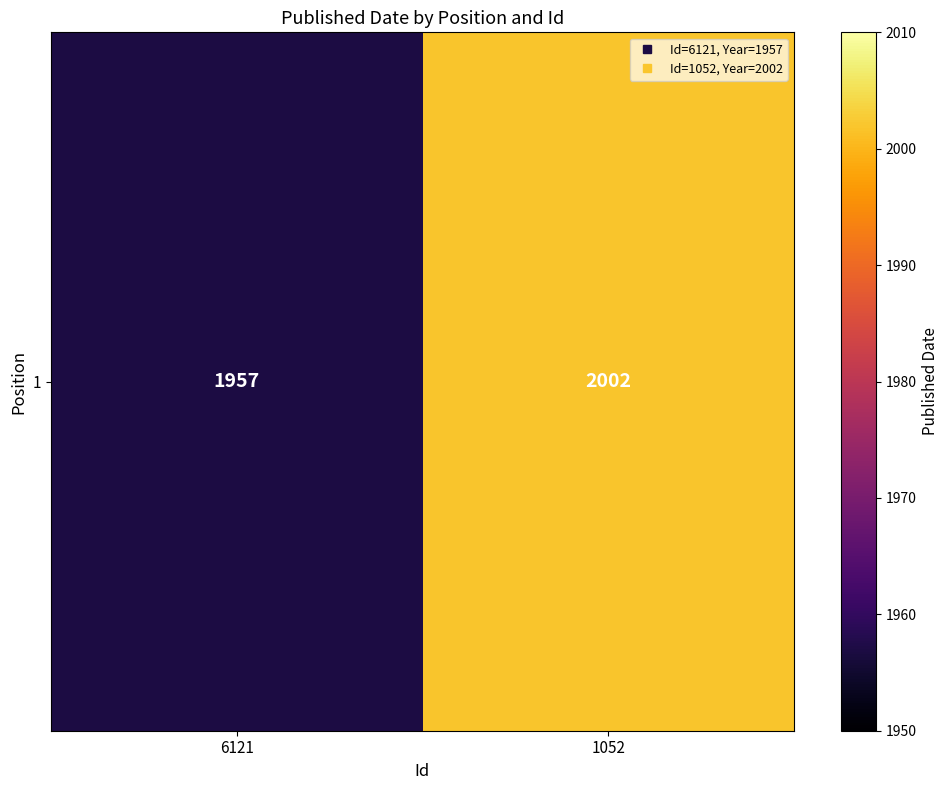

What is the greatest value displayed?

2002